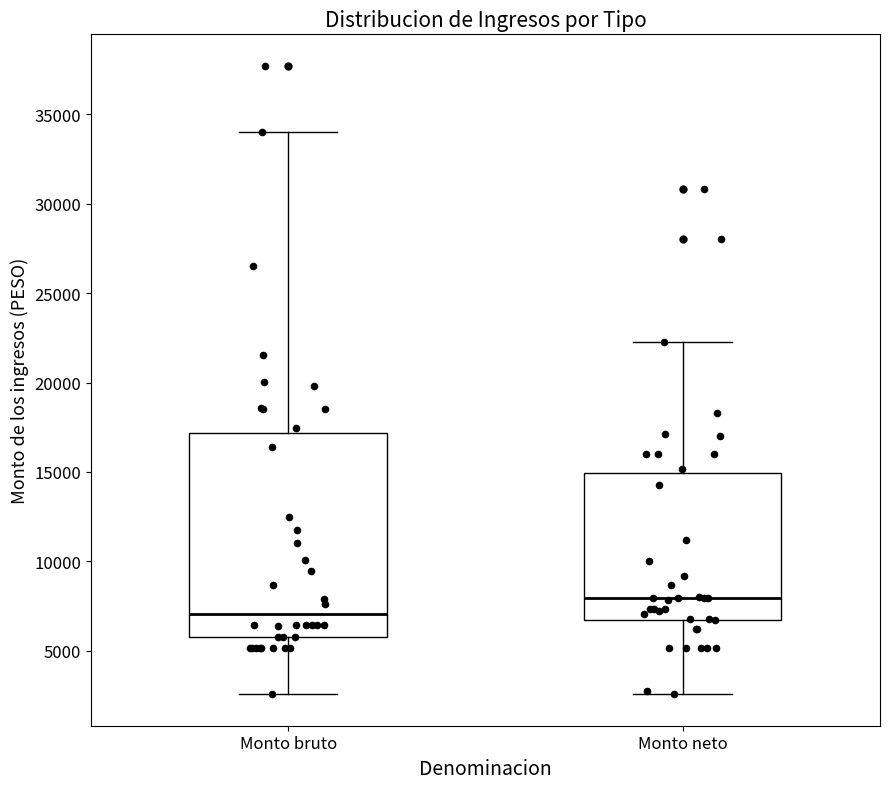

Reading left to right, transcribe this box plot: for each box, give where its median line is, the range the box spans, and where its two whiskers end, as read against the y-axis. The values are not printed on the chart, so give them approximately, as read against the axis.

Monto bruto: median 7000, box 6000 to 17000, whiskers 2500 to 34000
Monto neto: median 8000, box 7000 to 15000, whiskers 2500 to 22000